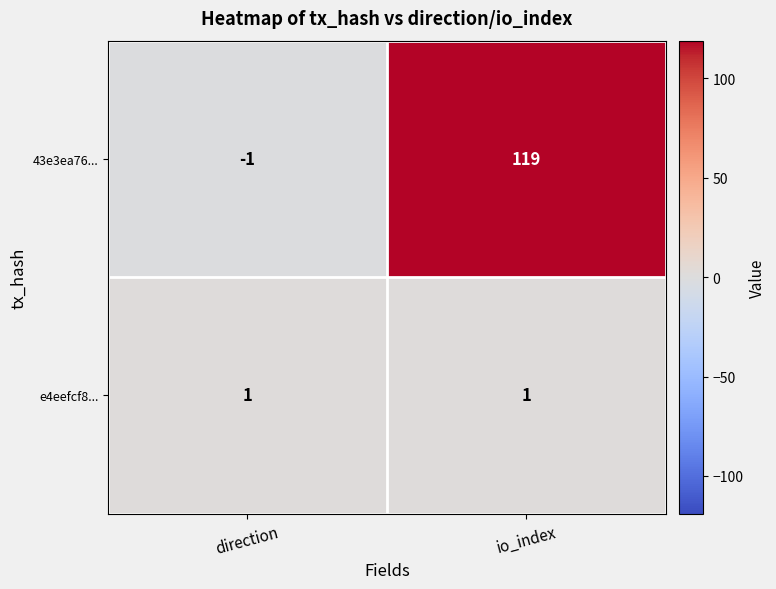

List the series in order of their overall mean, highest first.

43e3ea76..., e4eefcf8...